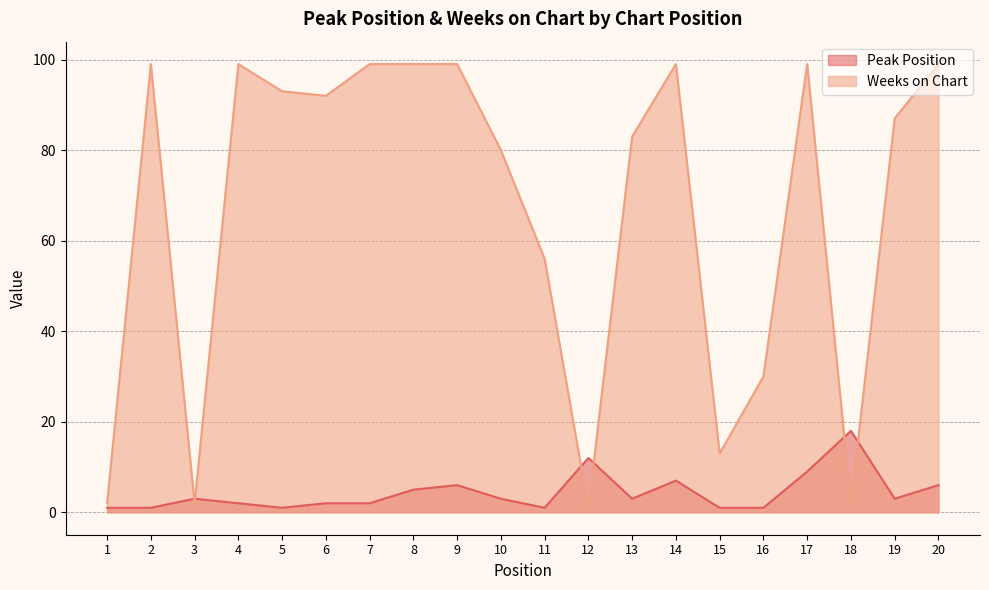

What is the greatest value displayed?

99